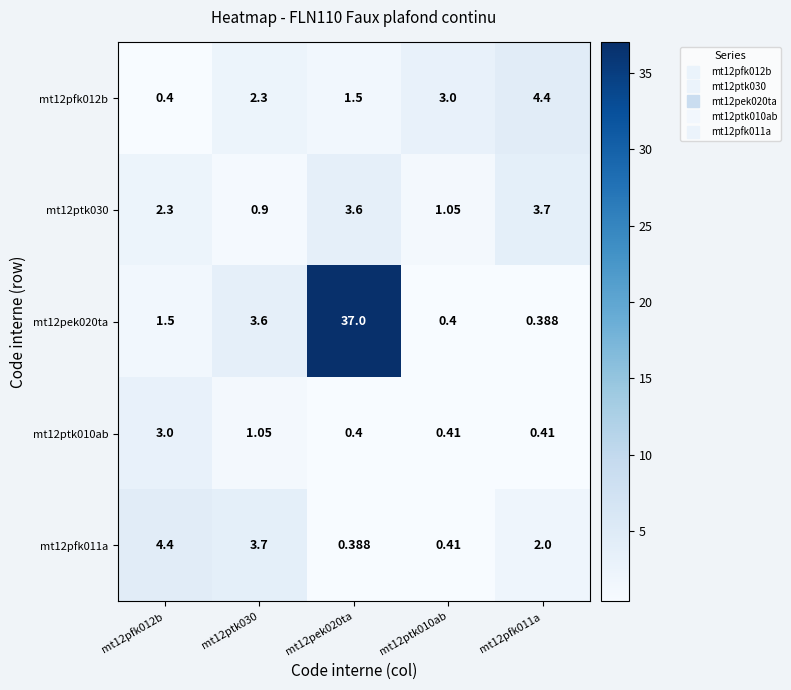

At mt12pfk011a, list the series in order from largest to smallest.

mt12pfk012b, mt12ptk030, mt12pfk011a, mt12ptk010ab, mt12pek020ta